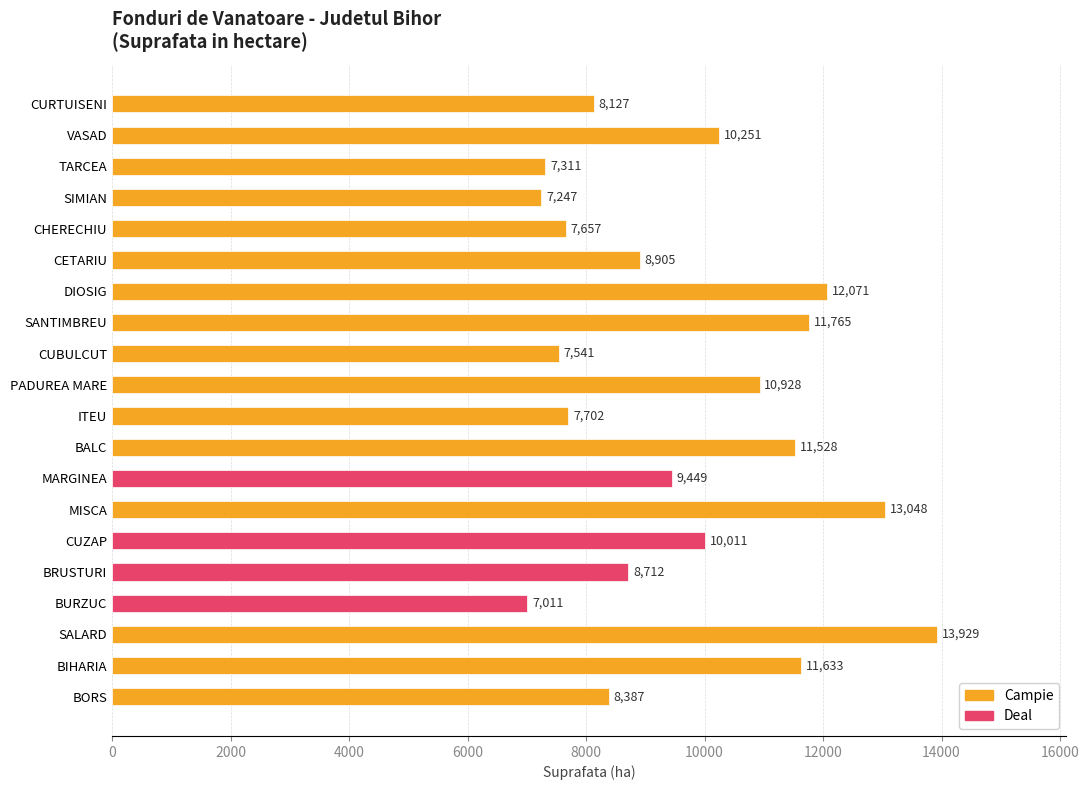

Does the chart contain any negative values?

No